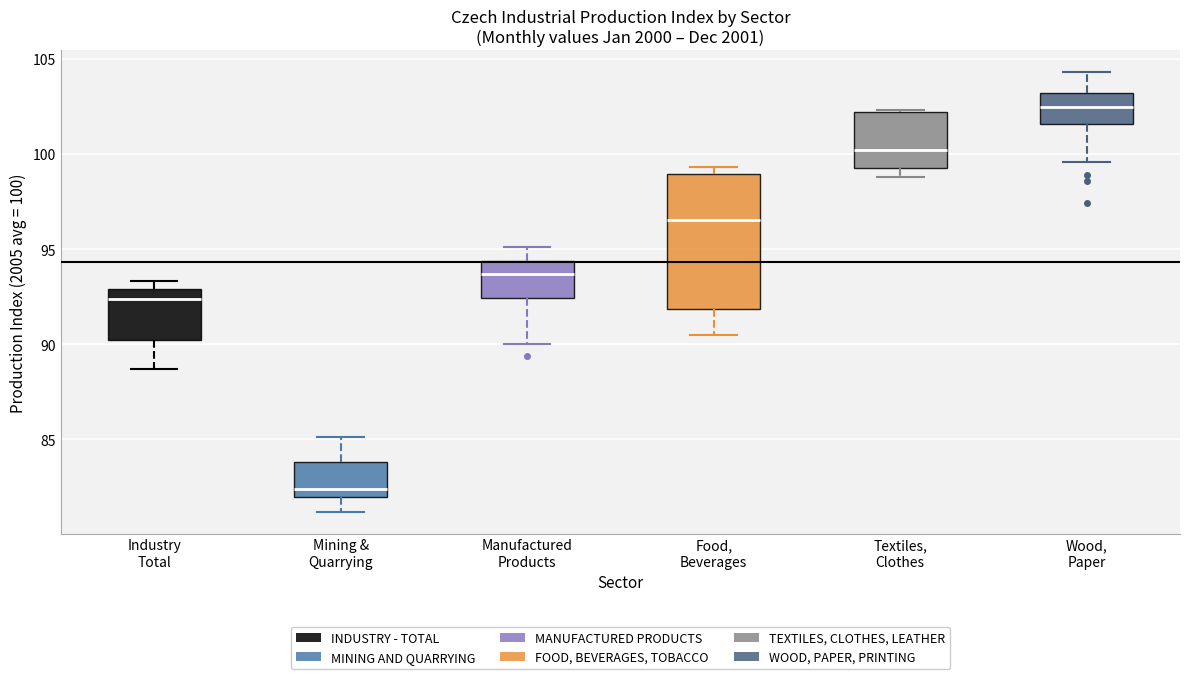

Reading left to right, read every box against the y-axis: the position of its median line, the range the box covers, and the ends of its whiskers. The values are not printed on the chart, so give them approximately, as read against the axis.

Industry Total: median 92.5, box 90.0 to 93.0, whiskers 88.5 to 93.5
Mining & Quarrying: median 82.5, box 82.0 to 84.0, whiskers 81.0 to 85.0
Manufactured Products: median 93.5, box 92.5 to 94.5, whiskers 90.0 to 95.0
Food, Beverages: median 96.5, box 92.0 to 99.0, whiskers 90.5 to 99.5
Textiles, Clothes: median 100.0, box 99.5 to 102.0, whiskers 99.0 to 102.5
Wood, Paper: median 102.5, box 101.5 to 103.0, whiskers 99.5 to 104.5